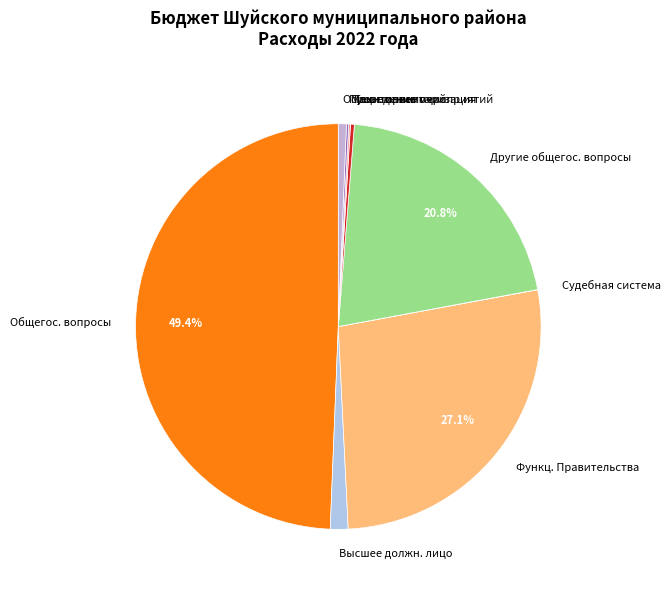

Which category has the biggest portion of the pie?

Общегос. вопросы